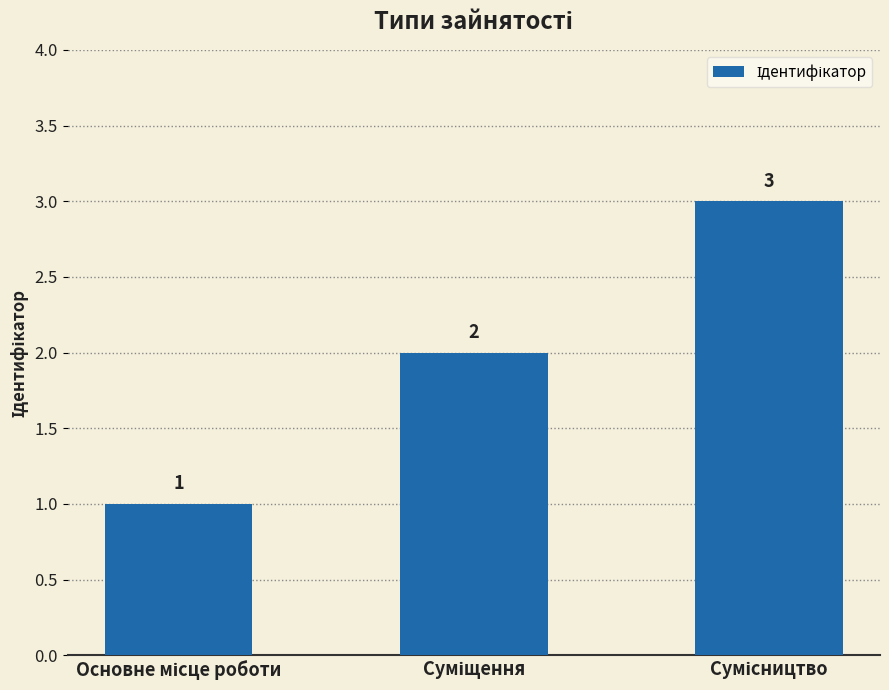

What is the value of the 2nd bar from the left?

2